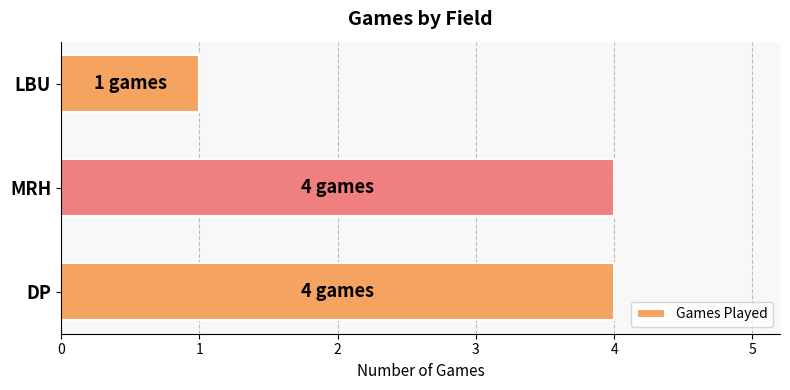

What is the sum of the values at DP and MRH?

8